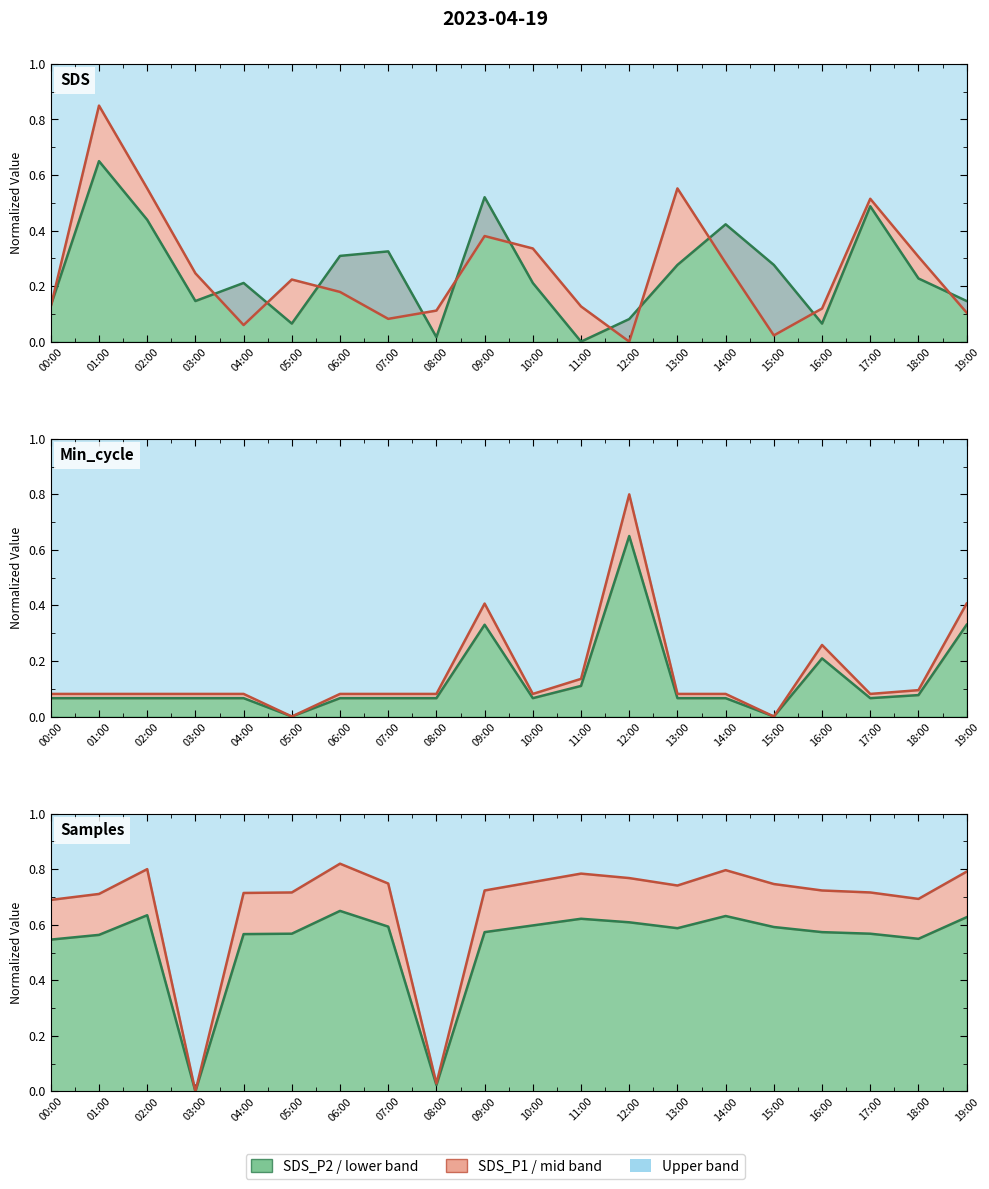

What is the greatest value displayed?

0.8